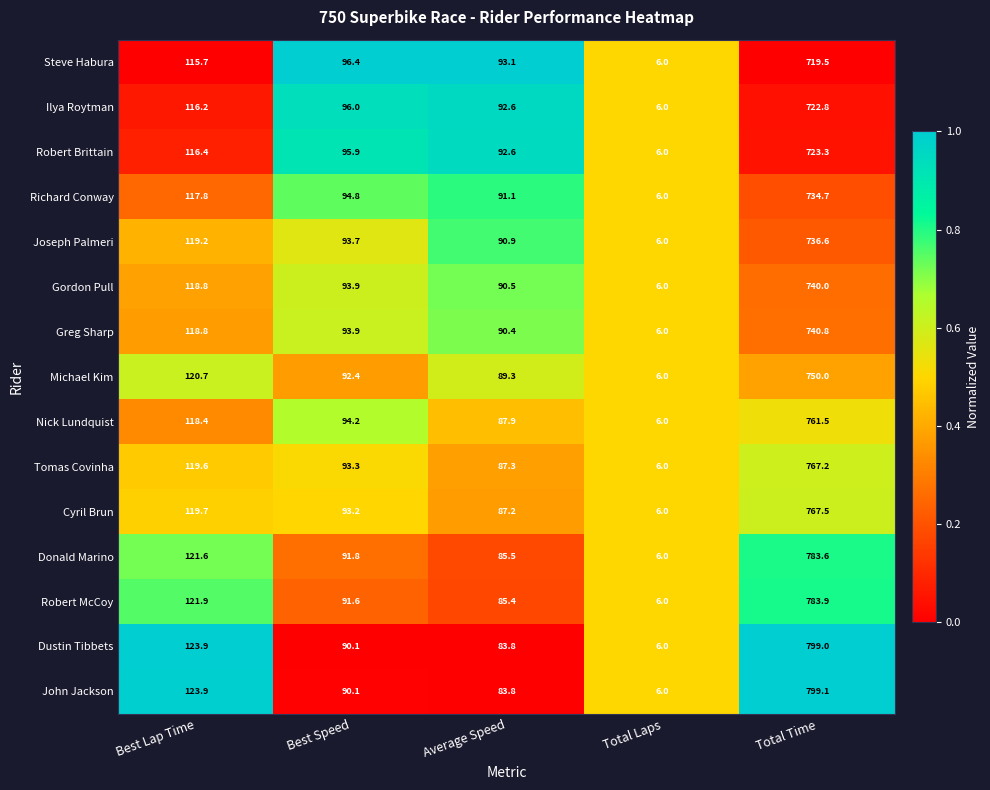

Is it true that Greg Sharp equals 93.9 at Best Speed?

True